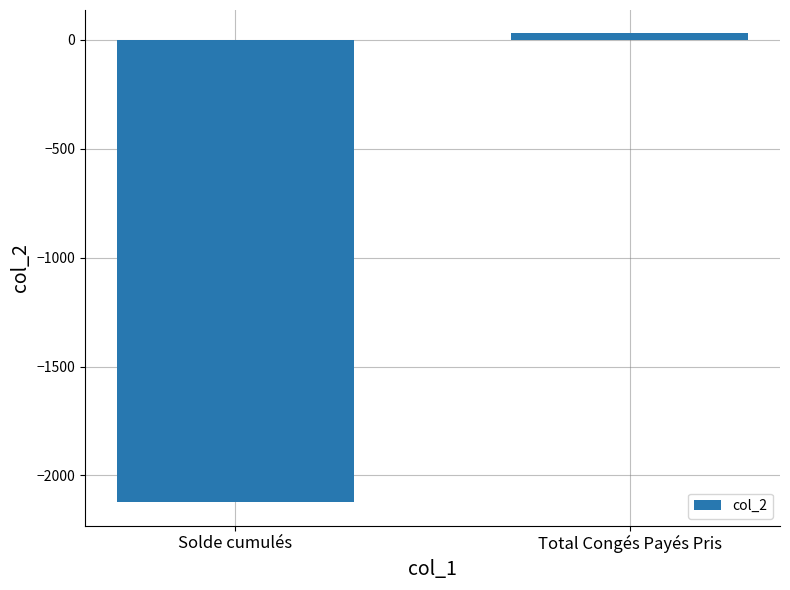

List the labels in order of value, smallest first.

Solde cumulés, Total Congés Payés Pris